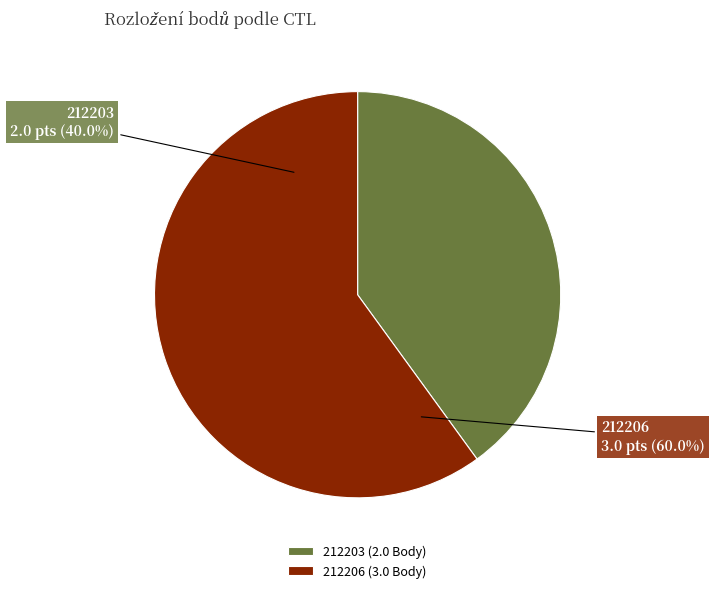

True or false: 212206 accounts for 60% of the total.

True